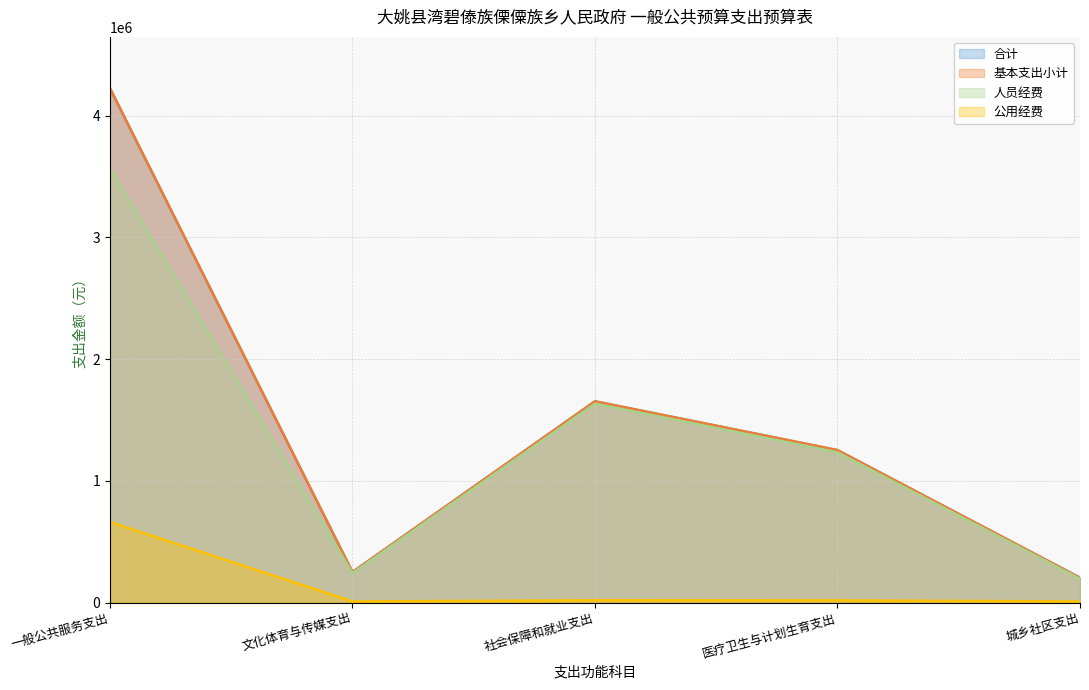

True or false: 基本支出小计 and 人员经费 cross at least once.

False